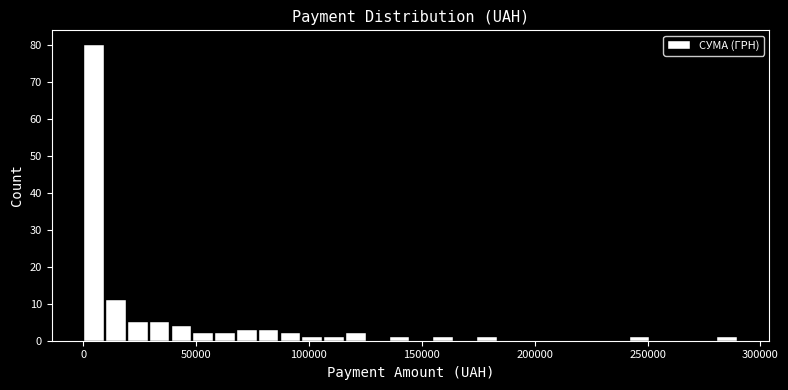

Read against the x-axis, roughly where is the centre of the tallest bar?

5000